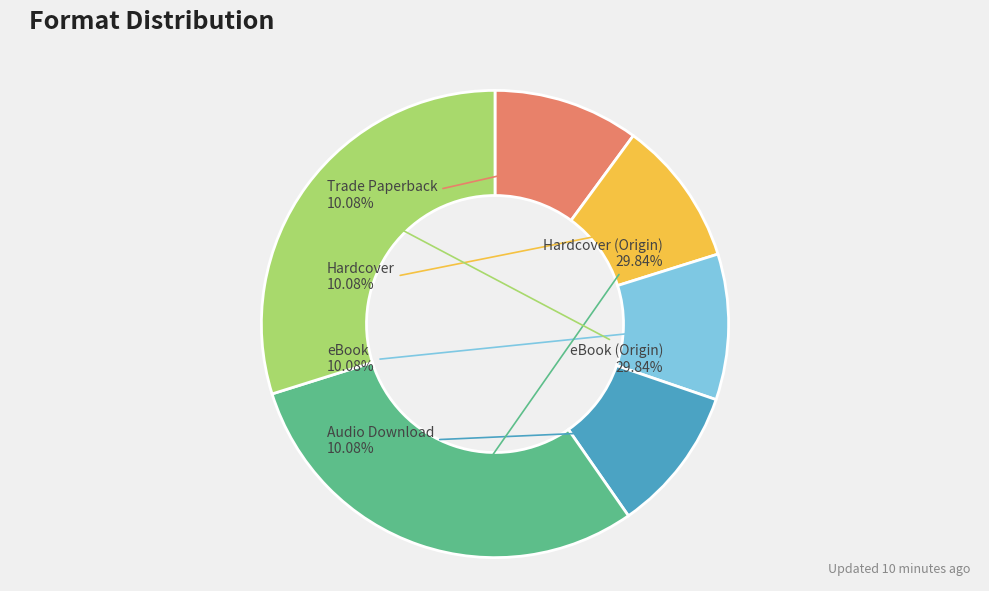

Which has a higher value, Audio Download or Hardcover (Origin)?

Hardcover (Origin)